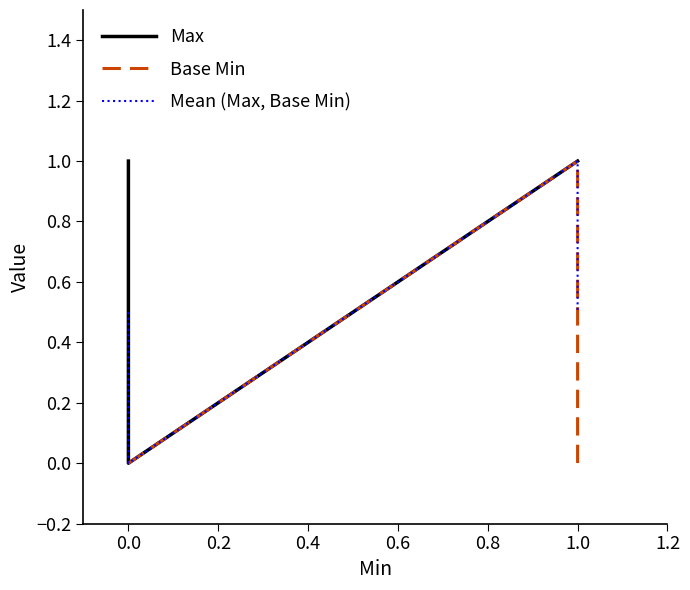

True or false: Max and Mean (Max, Base Min) cross at least once.

False